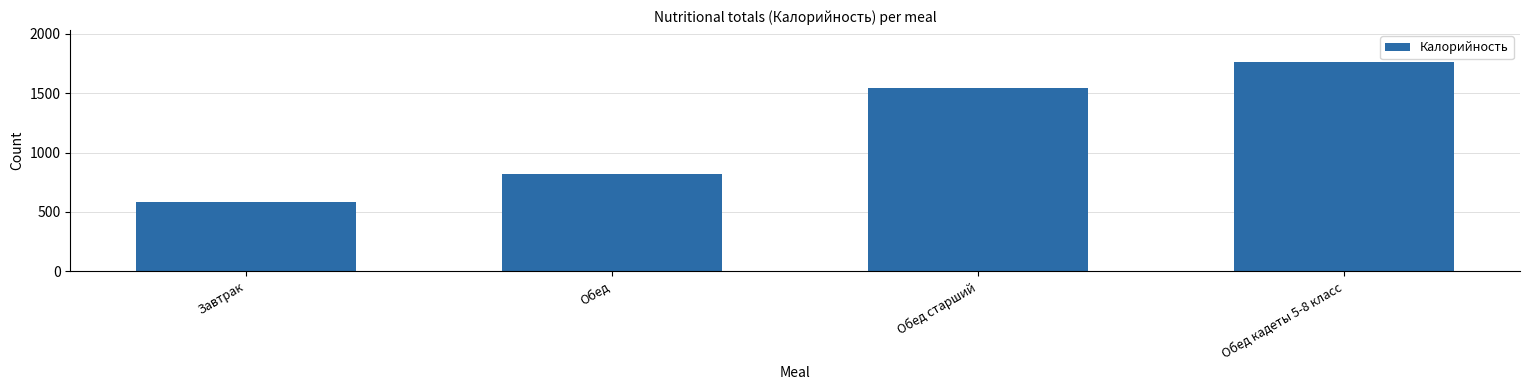

At which label is the value closest to 1176?

Обед